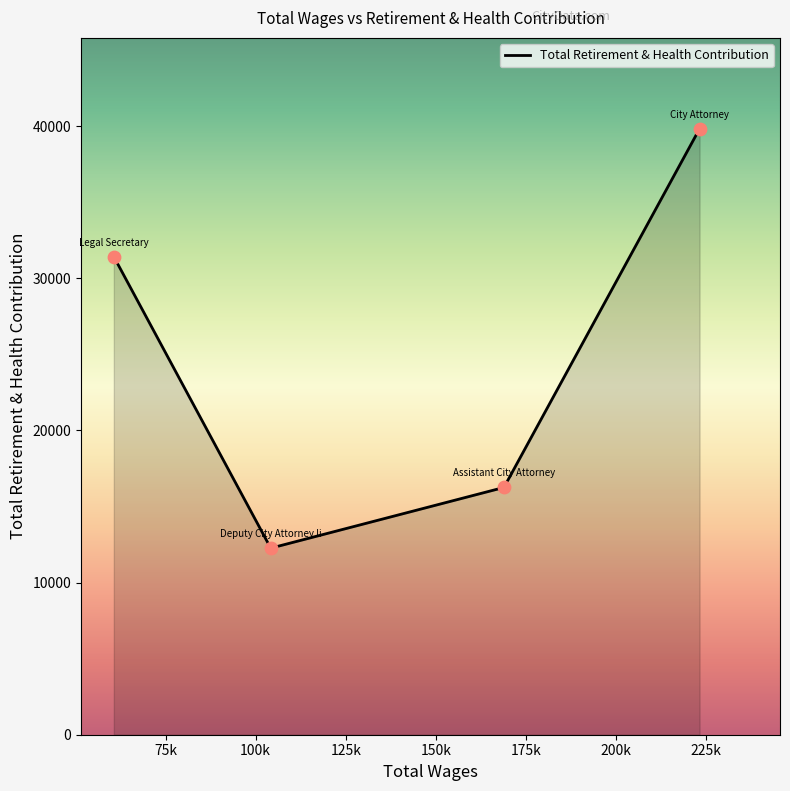

True or false: the data has more than 0 interior local peaks.

False